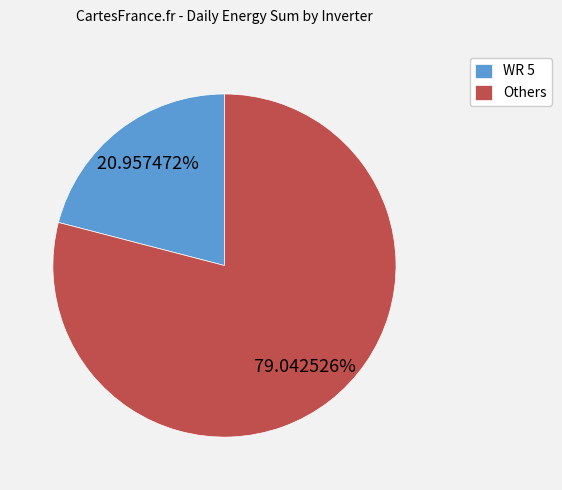

What is the largest slice in the pie chart?

Others